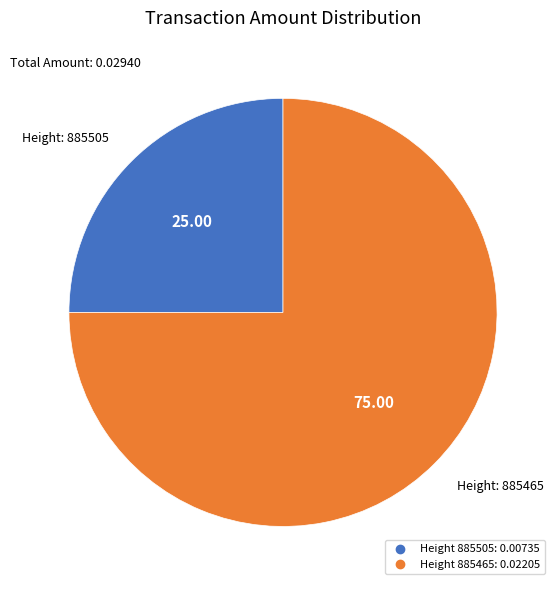

Does any single category account for the majority?

Yes